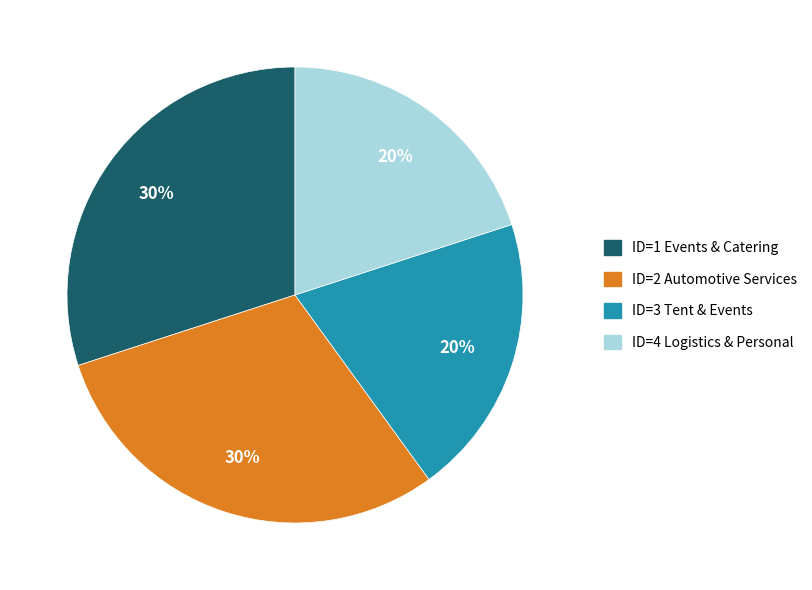

Is it true that ID=2 Automotive Services is 30% of the pie?

True